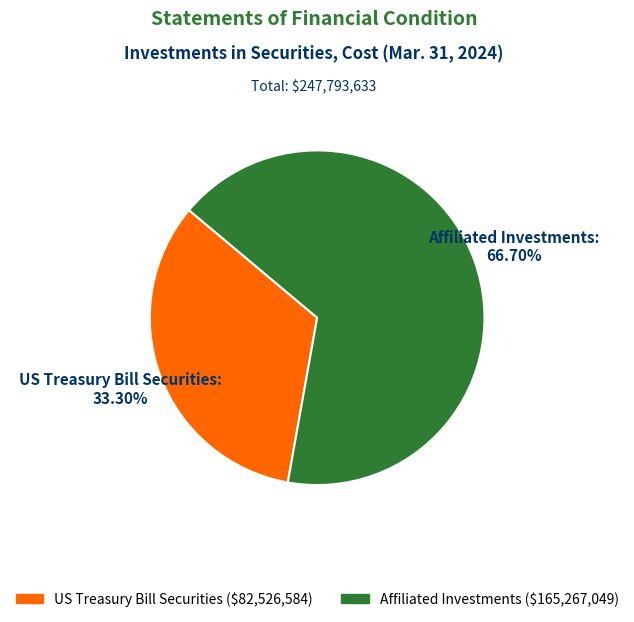

The US Treasury Bill Securities slice represents 43% of the pie. True or false?

False